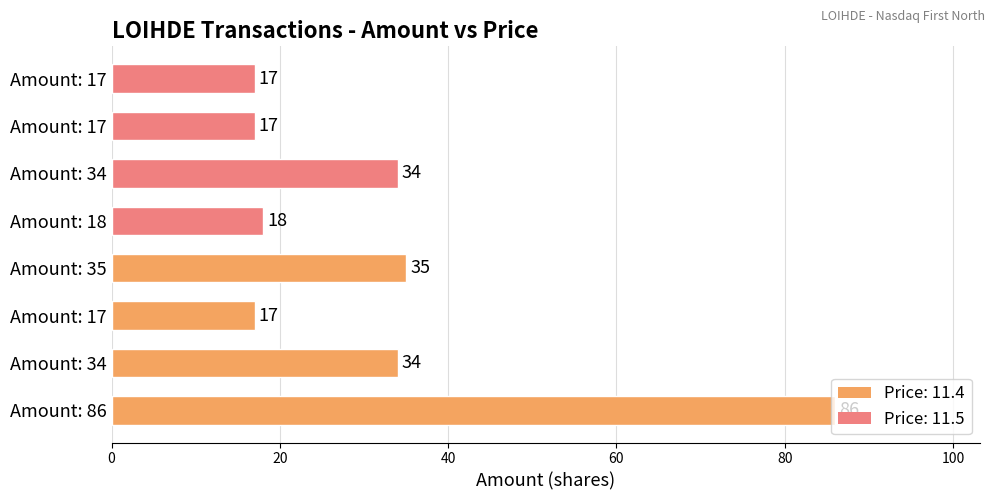

How many categories are shown in the chart?

8